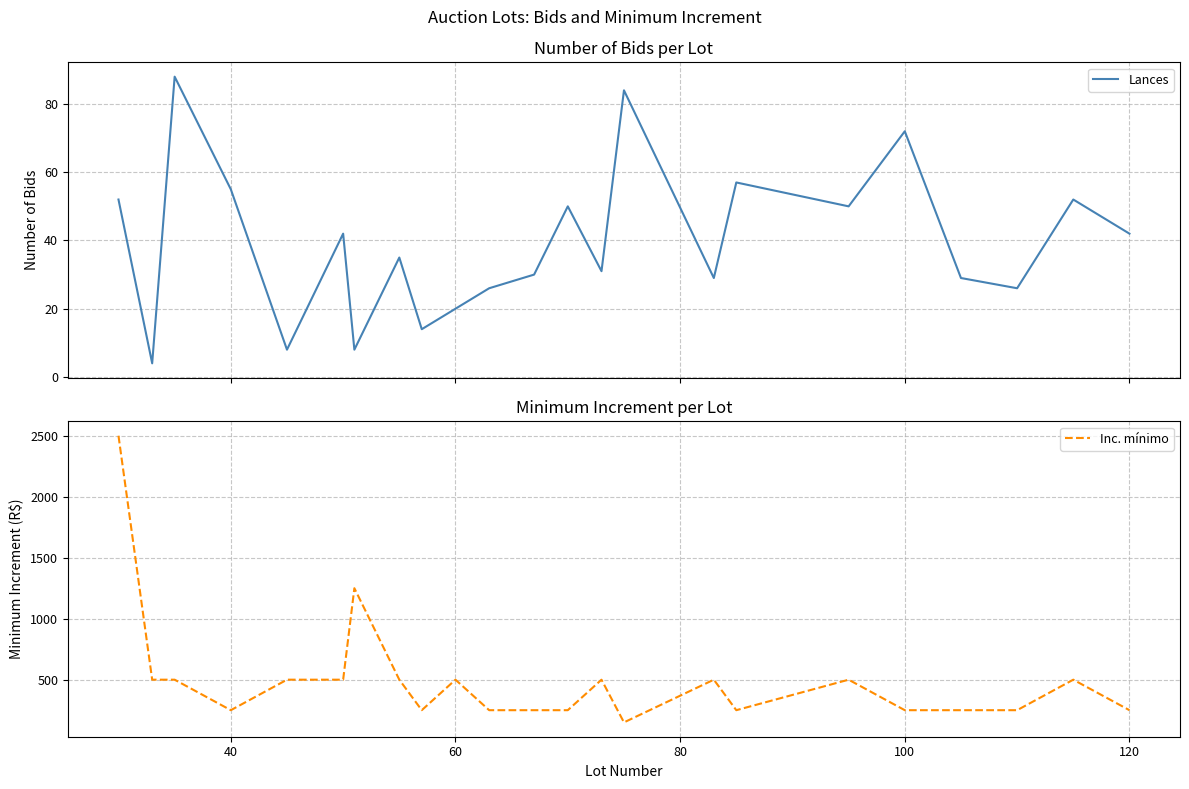

What is the minimum value for Inc. mínimo?

150